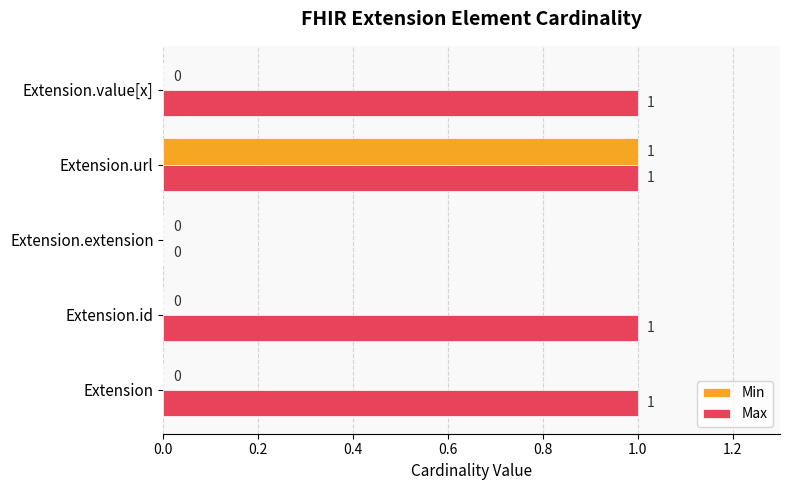

What are all the series names shown in the legend?

Min, Max